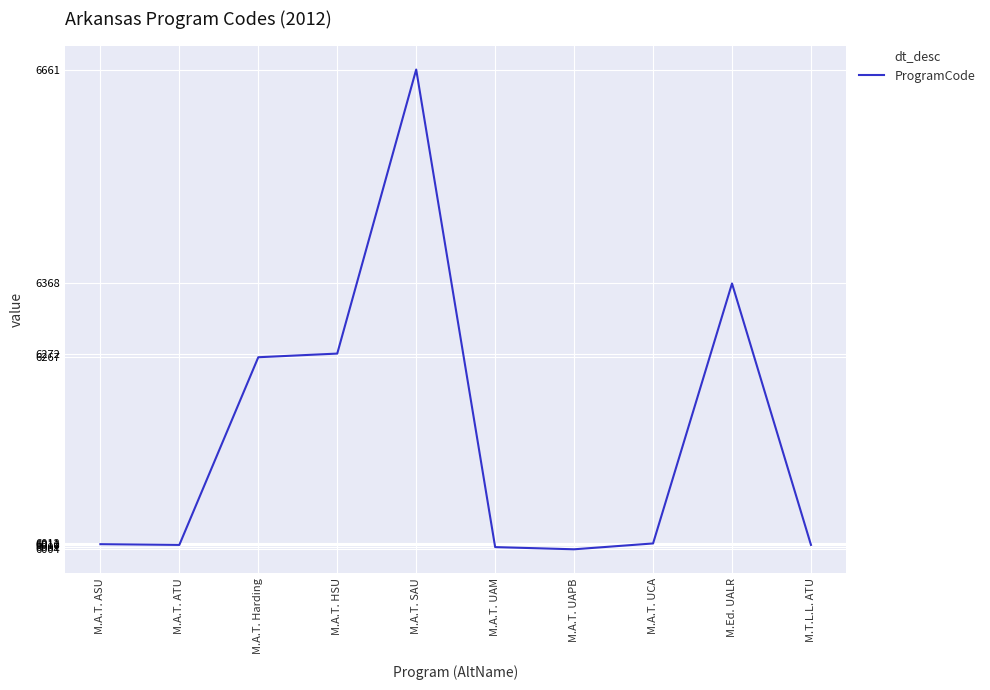

What is the minimum value shown in the chart?

6004